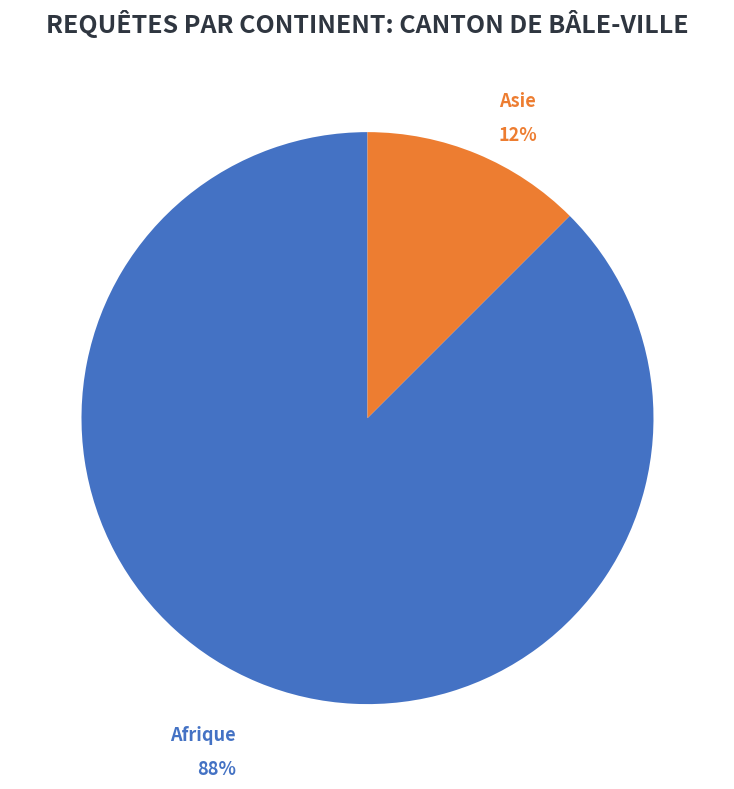

Do Afrique and Asie together represent more than half of the pie?

Yes